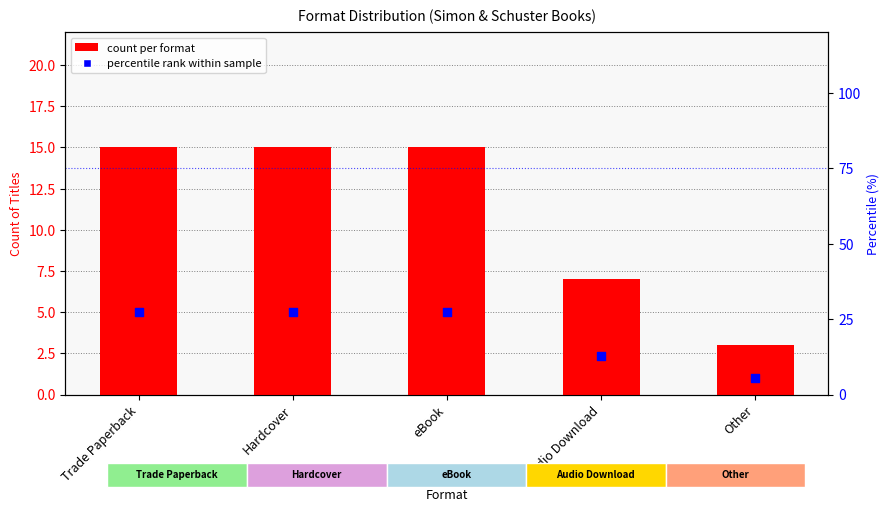

Is the value of Count of Titles at Trade Paperback greater than the value of Percentile rank at Trade Paperback?

No